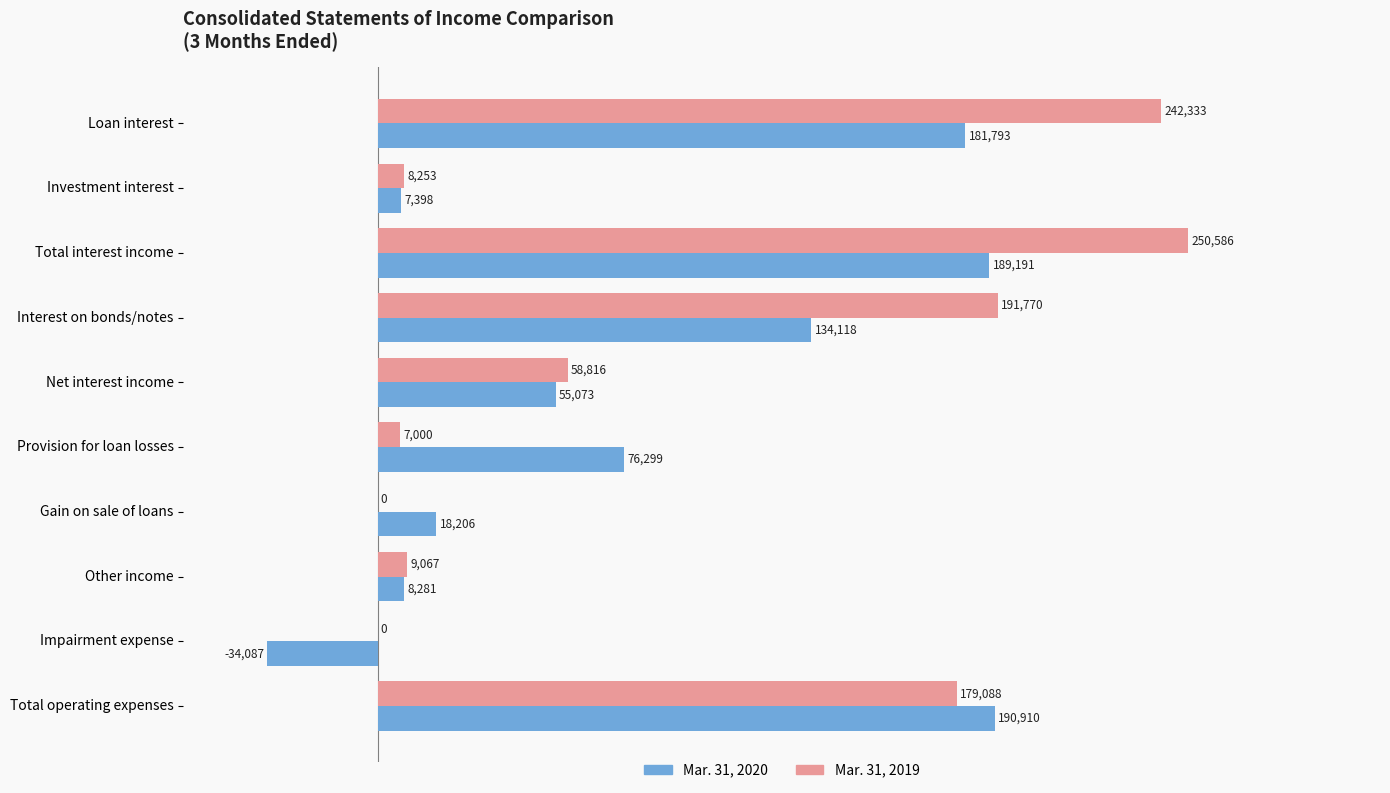

Which series has the largest total across all categories?

Mar. 31, 2019